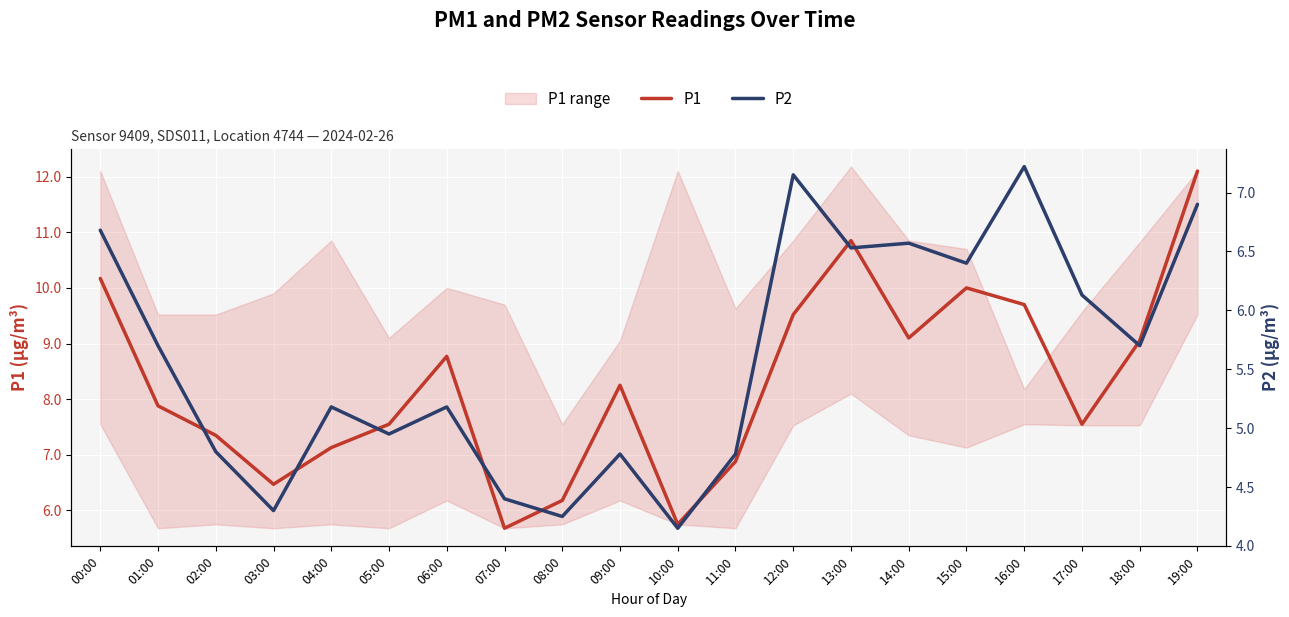

What is the spread (max minus min) of values at 14:00?

2.5